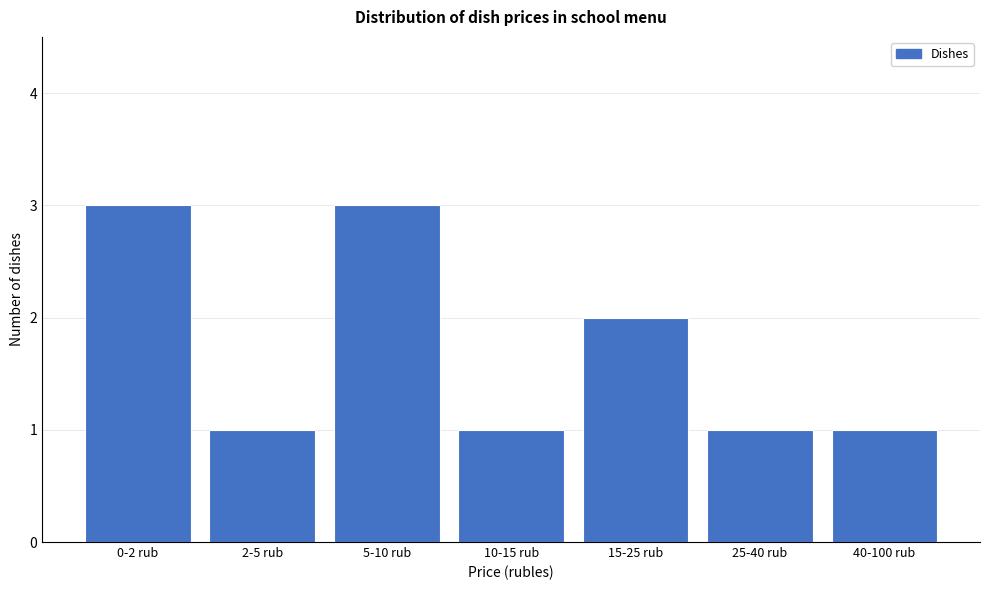

Reading left to right, what are all the values shown in this chart?

0-2 rub=3	2-5 rub=1	5-10 rub=3	10-15 rub=1	15-25 rub=2	25-40 rub=1	40-100 rub=1